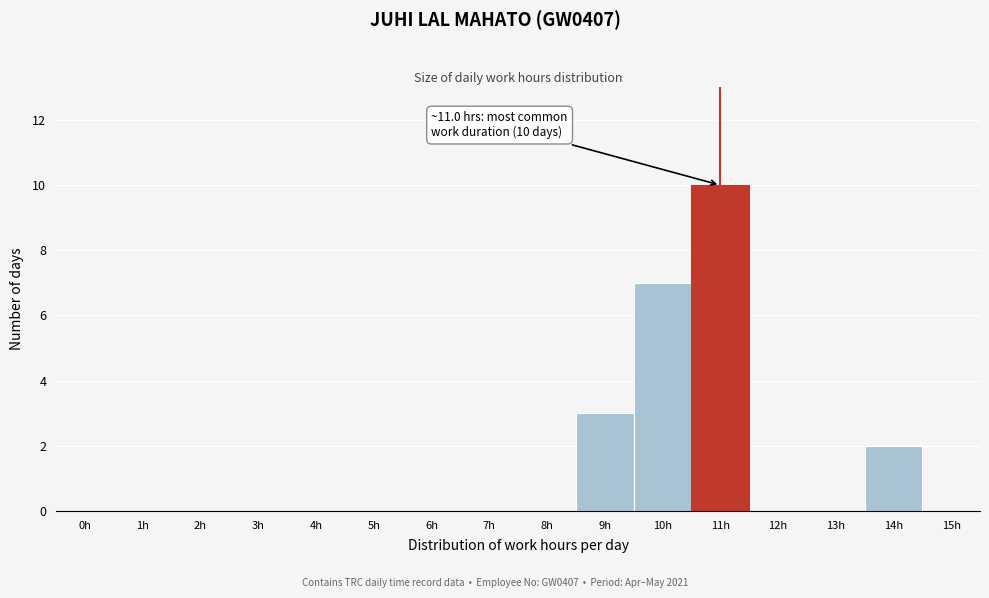

Reading left to right, list all the values displayed in this chart.

0h=0	1h=0	2h=0	3h=0	4h=0	5h=0	6h=0	7h=0	8h=0	9h=3	10h=7	11h=10	12h=0	13h=0	14h=2	15h=0